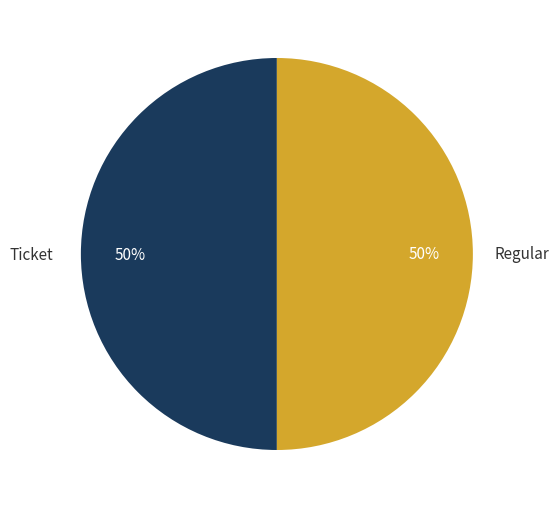

Approximately how many times larger is the value at Ticket compared to Regular?

1.0